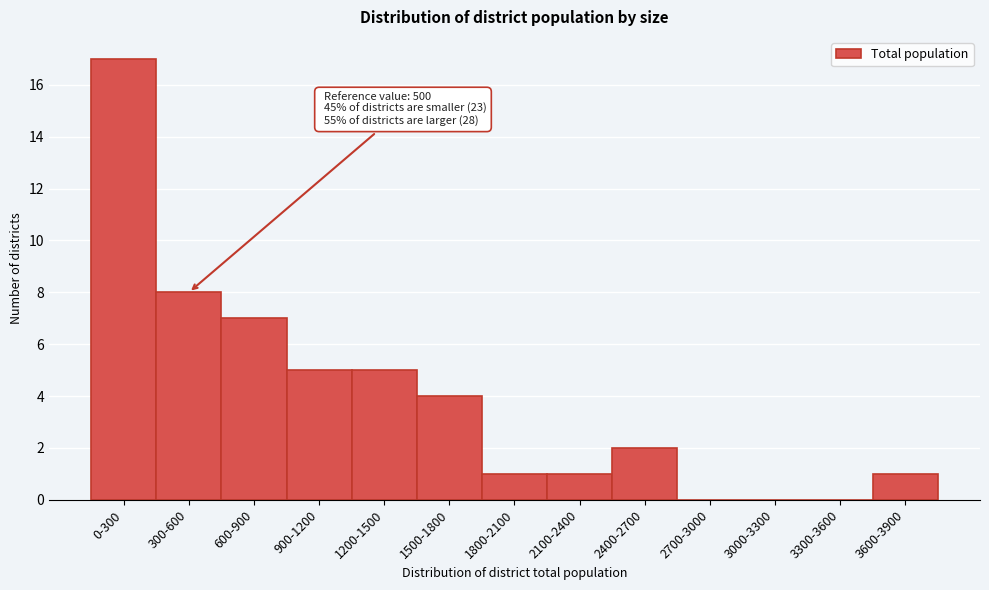

Reading left to right, what are all the values shown in this chart?

0-300=17	300-600=8	600-900=7	900-1200=5	1200-1500=5	1500-1800=4	1800-2100=1	2100-2400=1	2400-2700=2	2700-3000=0	3000-3300=0	3300-3600=0	3600-3900=1